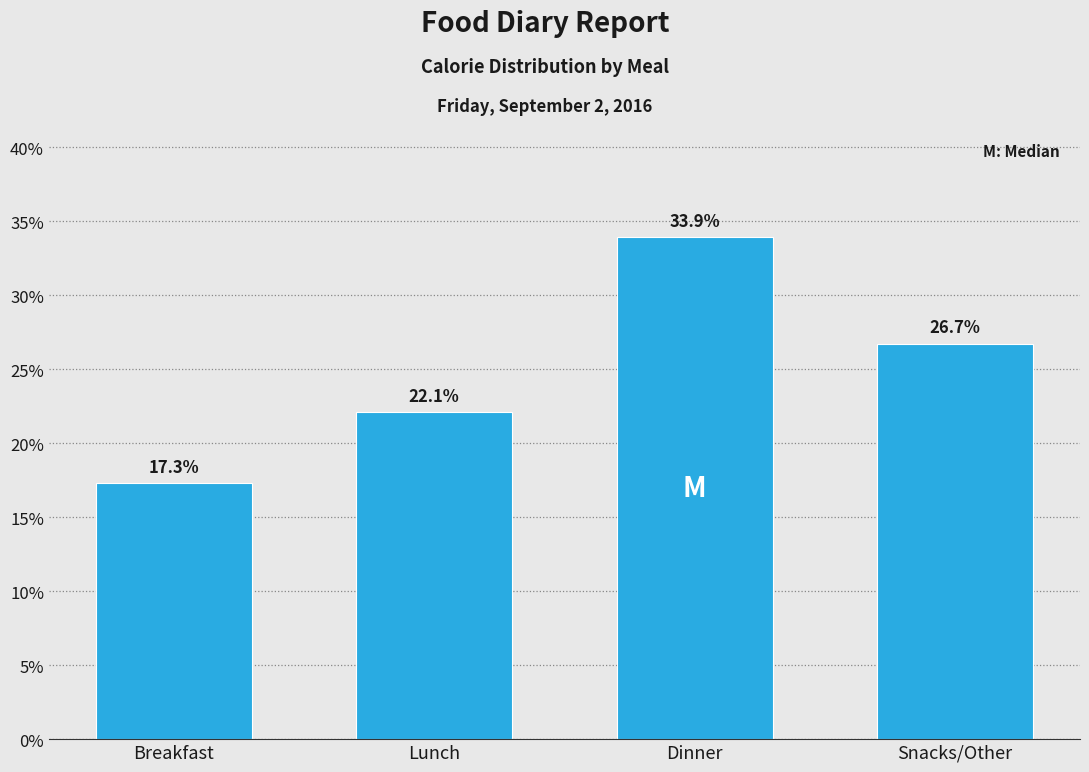

Reading left to right, transcribe all the data shown in this chart.

17.3	22.1	33.9	26.7